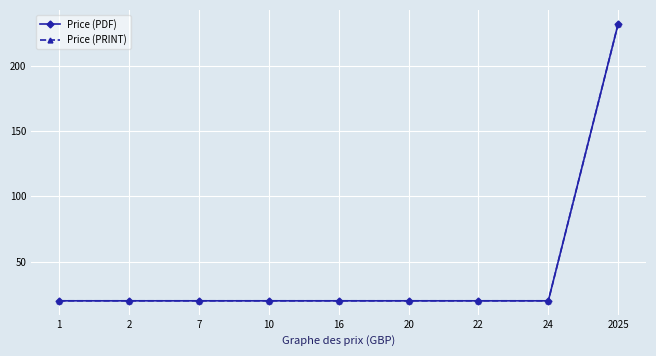

Is this an area chart (filled region under the line)?

No